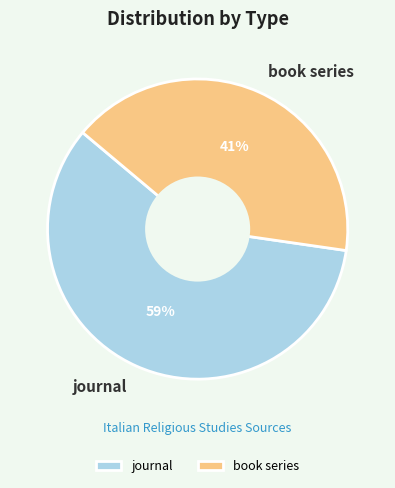

Do book series and journal together represent more than half of the pie?

Yes